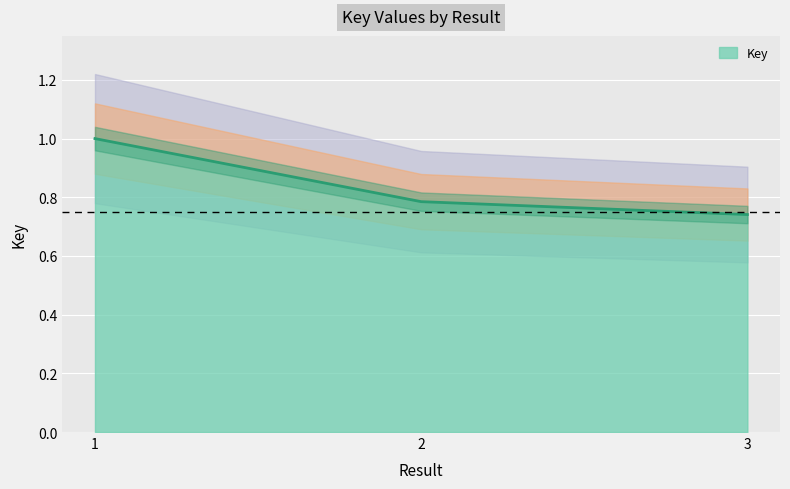

Rank the categories by value from lowest to highest.

3, 2, 1